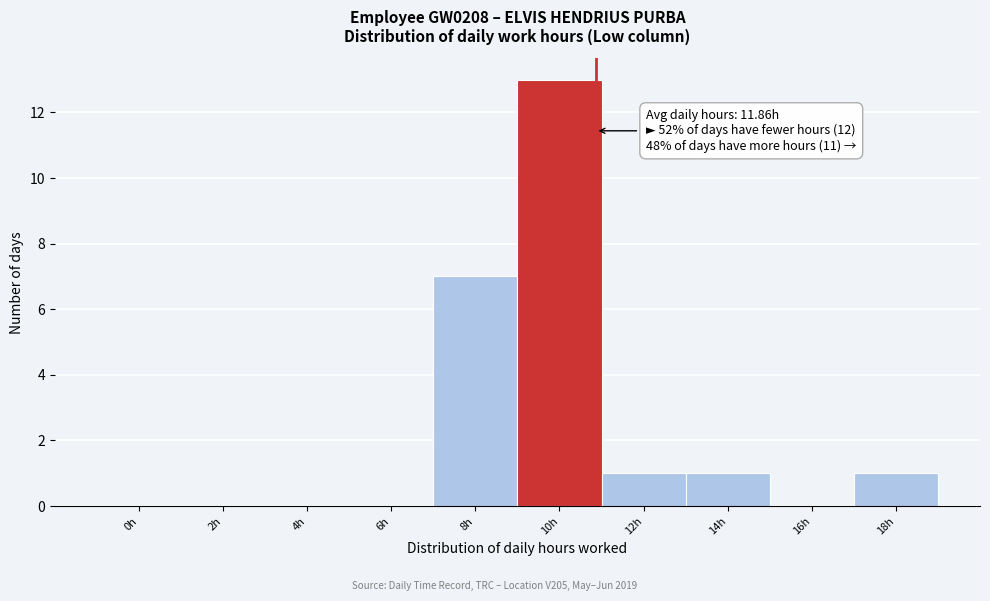

Reading right to left, transcribe all the data shown in this chart.

18h=1	16h=0	14h=1	12h=1	10h=13	8h=7	6h=0	4h=0	2h=0	0h=0